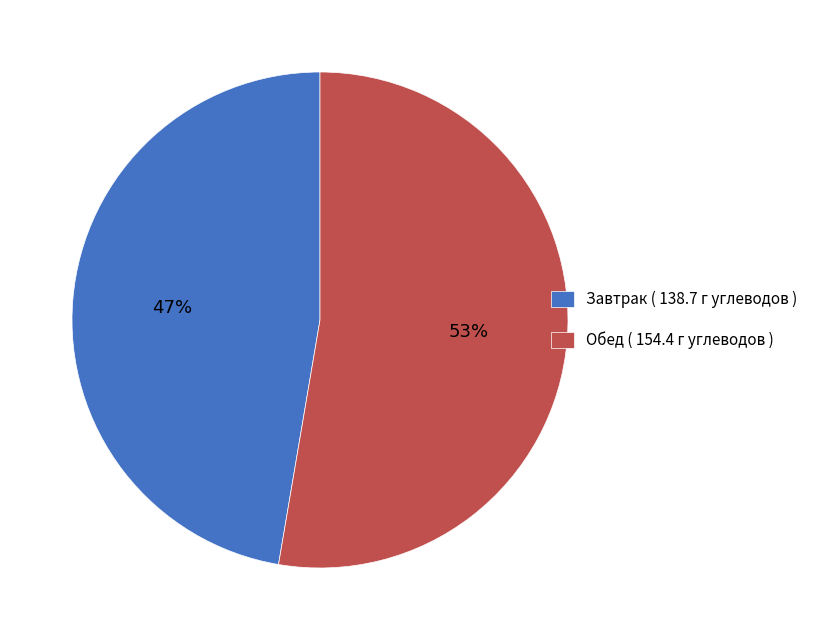

To the nearest percent, what percentage of the pie is Завтрак ( 138.7 г углеводов )?

47%